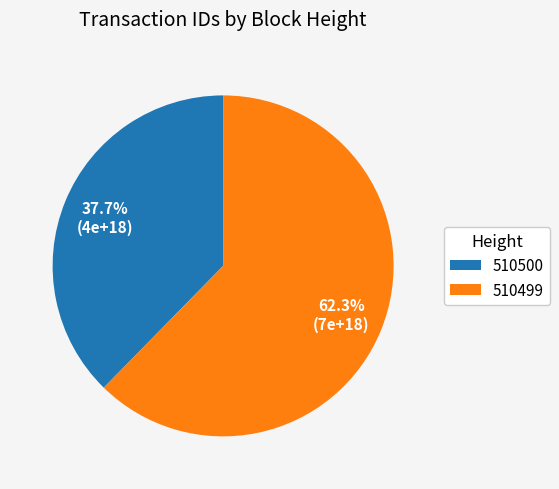

Which category has the biggest portion of the pie?

510499